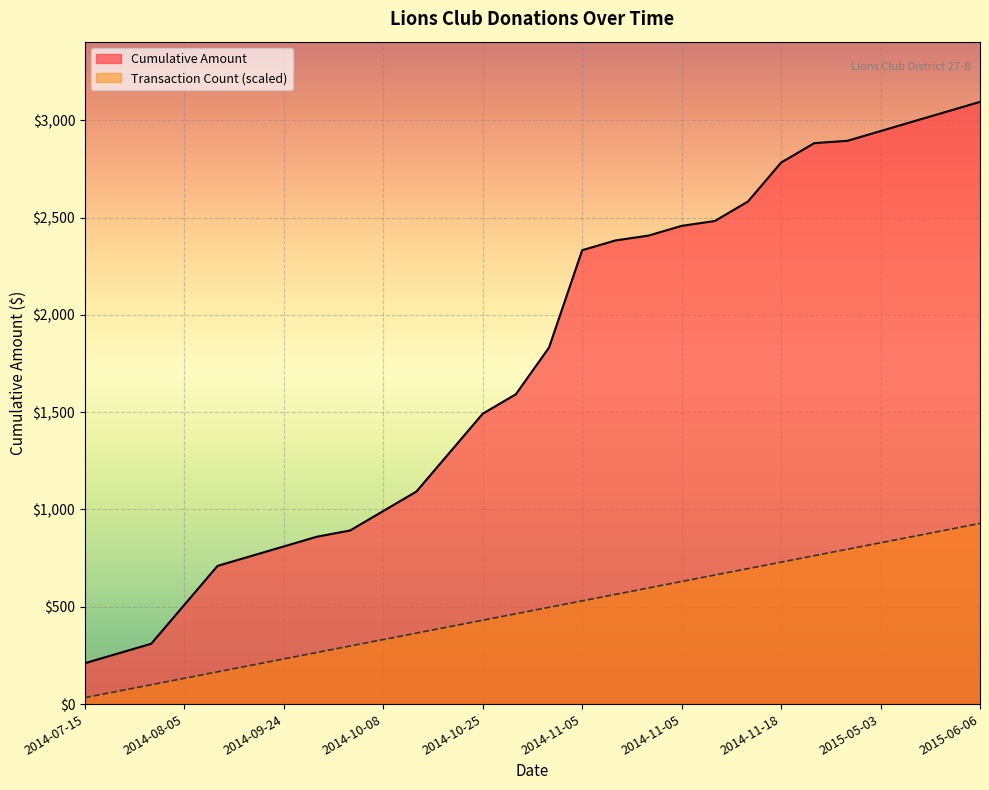

Is the value of Cumulative Amount at 2014-10-23 greater than the value of Transaction Count at 2014-09-24?

Yes